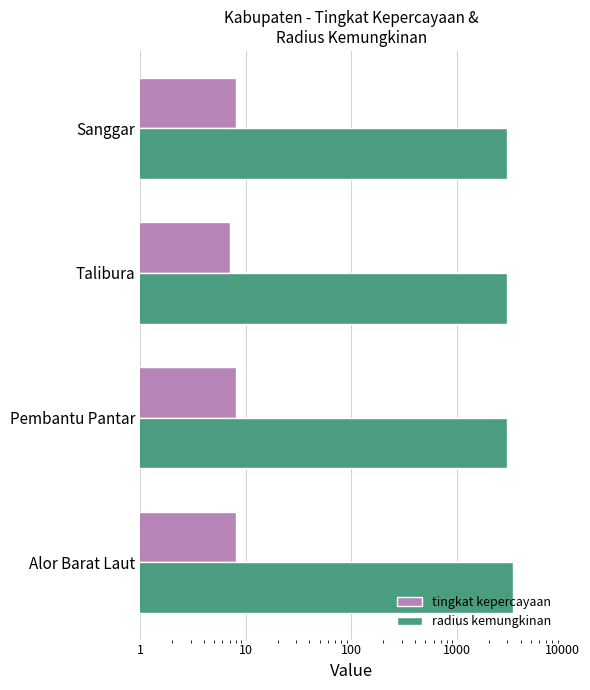

At Alor Barat Laut, list the series in order from largest to smallest.

radius kemungkinan, tingkat kepercayaan